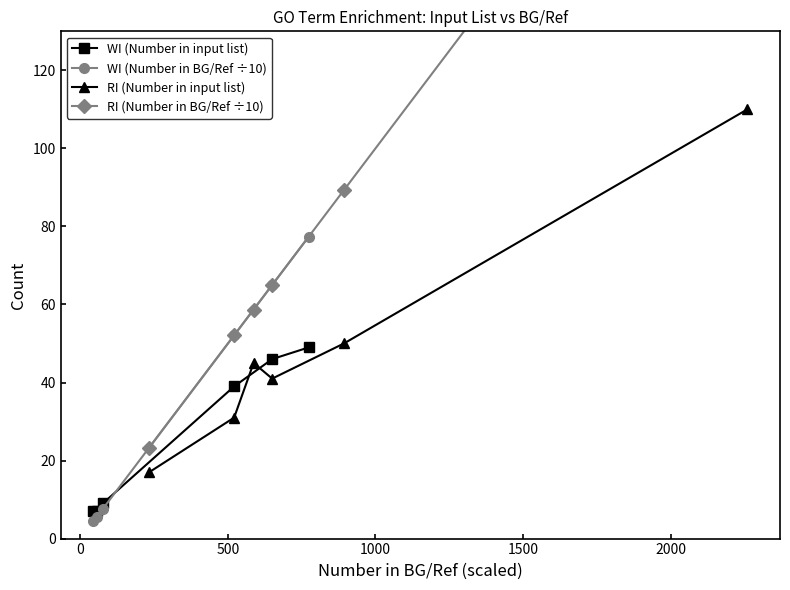

How many interior local peaks does the RI (Number in input list) series have?

1